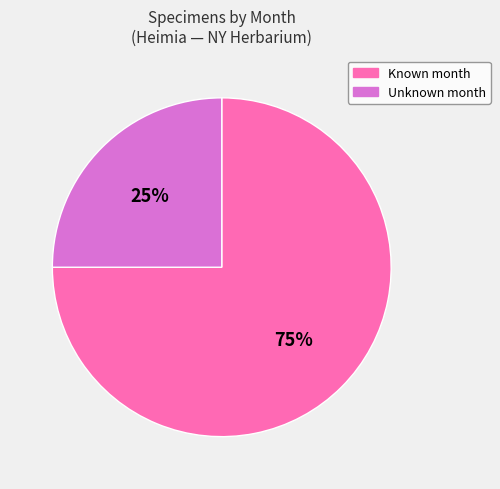

Rank the categories by value from lowest to highest.

Unknown month, Known month